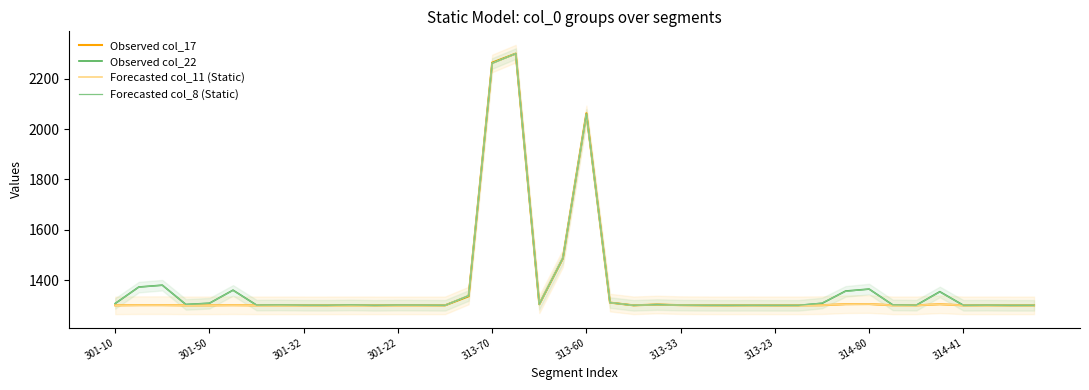

Reading left to right, extract all data points from this chart.

Observed col_17: 1300.1	1300.7	1300.8	1300.0	1300.1	1300.6	1300.0	1300.0	1300.0	1300.0	1300.0	1300.0	1300.0	1300.0	1300.0	1335.6	2264.4	2300.0	1304.2	1486.0	2063.2	1310.9	1300.0	1303.2	1300.8	1300.2	1300.0	1300.2	1300.0	1300.0	1300.5	1304.6	1305.1	1300.2	1300.0	1304.4	1300.0	1300.1	1300.0	1300.0
Observed col_22: 1307.3	1372.8	1380.1	1303.3	1308.3	1360.3	1300.8	1301.2	1300.4	1300.2	1301.5	1300.0	1300.8	1300.6	1300.1	1337.4	2262.6	2300.0	1304.2	1486.7	2060.8	1310.9	1300.0	1303.2	1300.8	1300.2	1300.0	1300.2	1300.0	1300.0	1307.8	1356.8	1364.6	1301.9	1300.5	1354.3	1300.2	1300.7	1300.0	1300.1
Forecasted col_11 (Static): 1300.1	1300.7	1300.8	1300.0	1300.1	1300.6	1300.0	1300.0	1300.0	1300.0	1300.0	1300.0	1300.0	1300.0	1300.0	1339.1	2260.9	2300.0	1304.3	1487.1	2058.6	1310.9	1300.0	1303.3	1300.7	1300.2	1300.0	1300.2	1300.0	1300.0	1300.7	1304.4	1305.1	1300.1	1300.0	1304.2	1300.0	1300.0	1300.0	1300.0
Forecasted col_8 (Static): 1307.7	1372.4	1380.1	1303.7	1308.3	1359.5	1300.8	1301.5	1300.4	1300.2	1301.6	1300.0	1300.9	1300.6	1300.1	1339.1	2260.9	2300.0	1304.3	1487.2	2058.5	1310.9	1300.0	1303.3	1300.8	1300.2	1300.0	1300.2	1300.0	1300.0	1309.1	1355.5	1364.6	1301.7	1300.5	1353.2	1300.1	1300.6	1300.0	1300.1